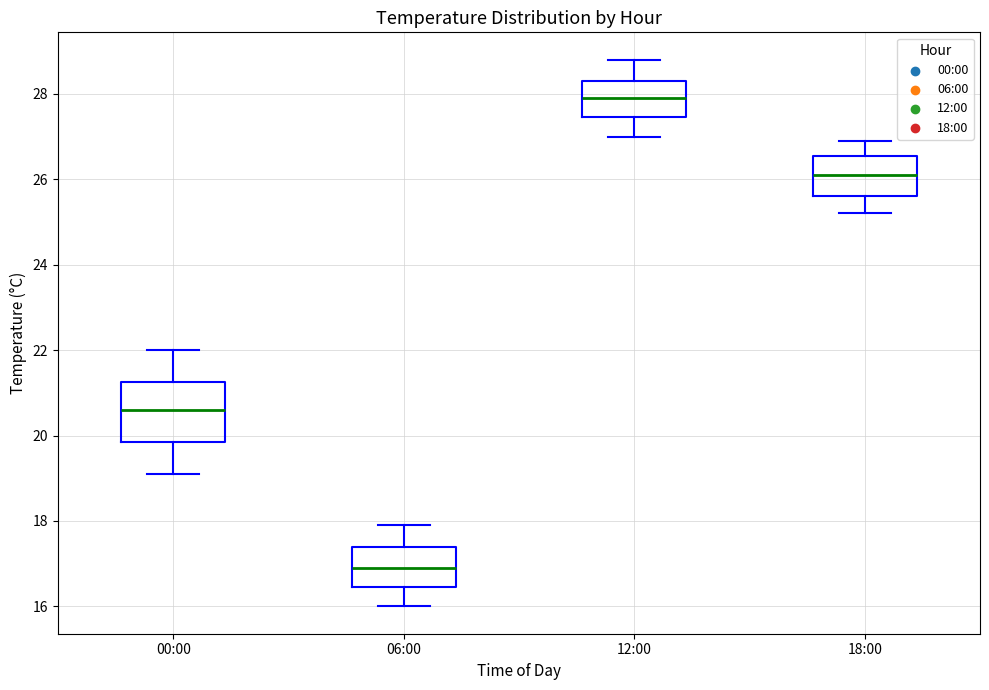

Comparing the boxes themselves (not the whiskers), which one is the tallest?

00:00